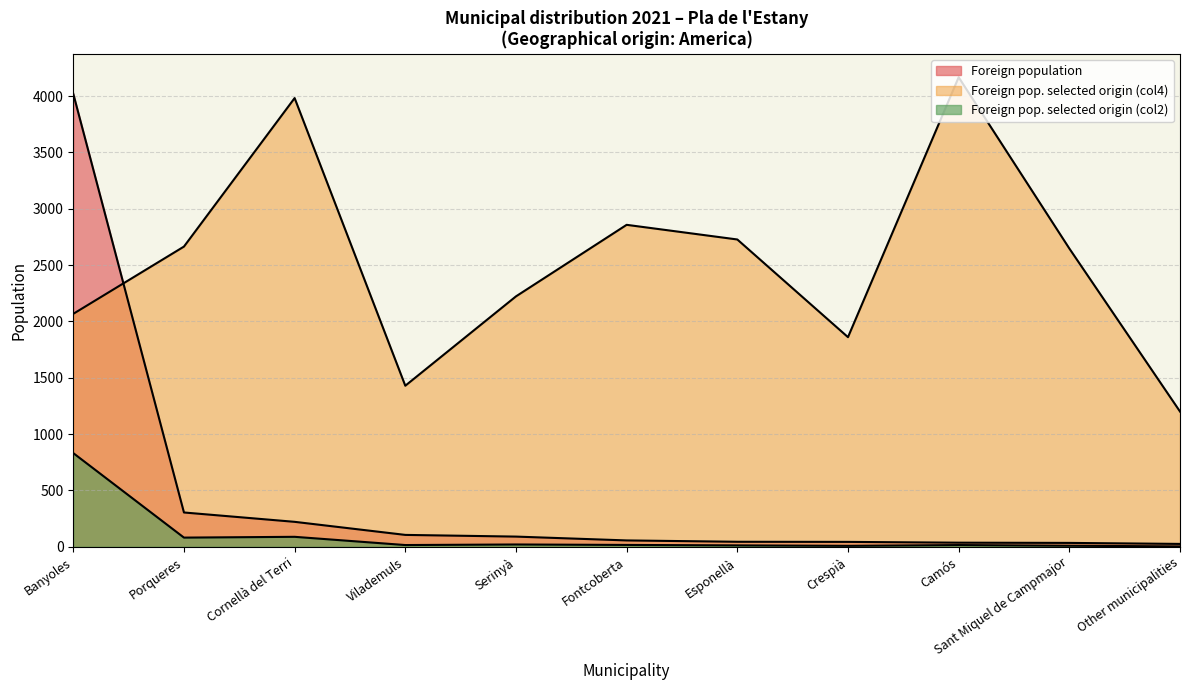

At which category is the sum across all series the highest?

Banyoles